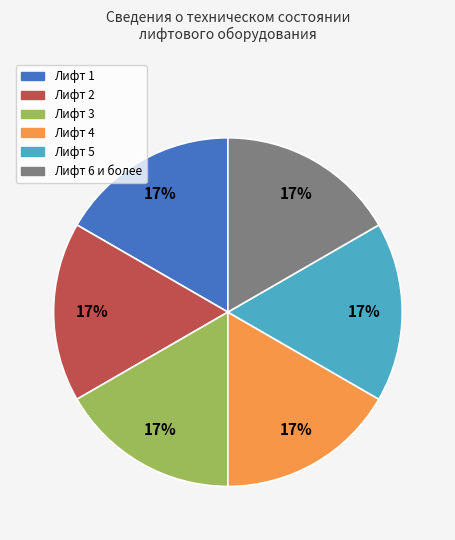

Is there any slice that represents more than half of the pie?

No